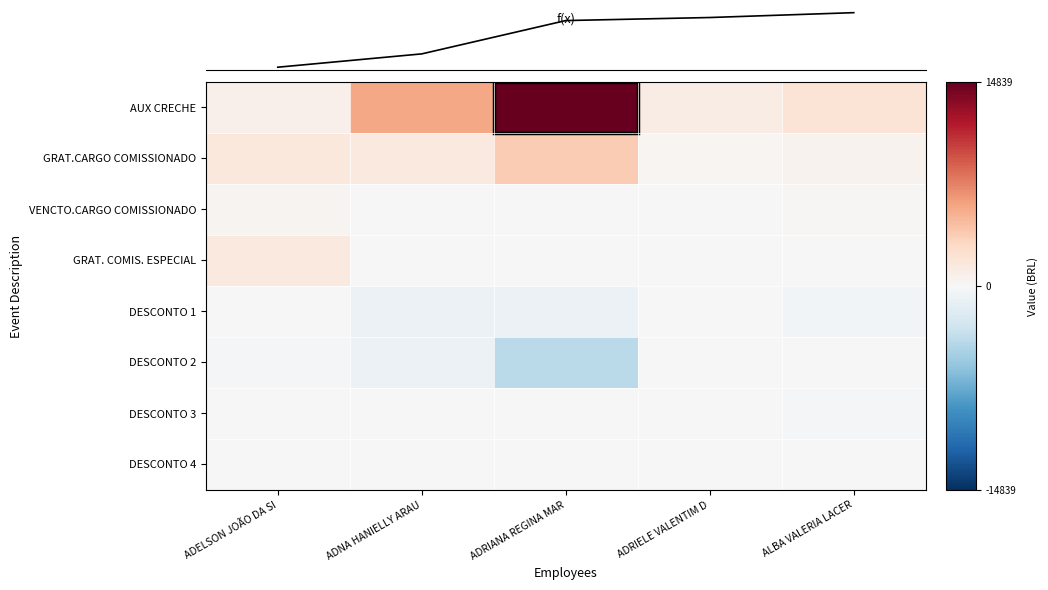

List the series in order of their peak value, highest first.

AUX CRECHE, GRAT.CARGO COMISSIONADO, GRAT. COMIS. ESPECIAL, VENCTO.CARGO COMISSIONADO, DESCONTO 1, DESCONTO 2, DESCONTO 3, DESCONTO 4